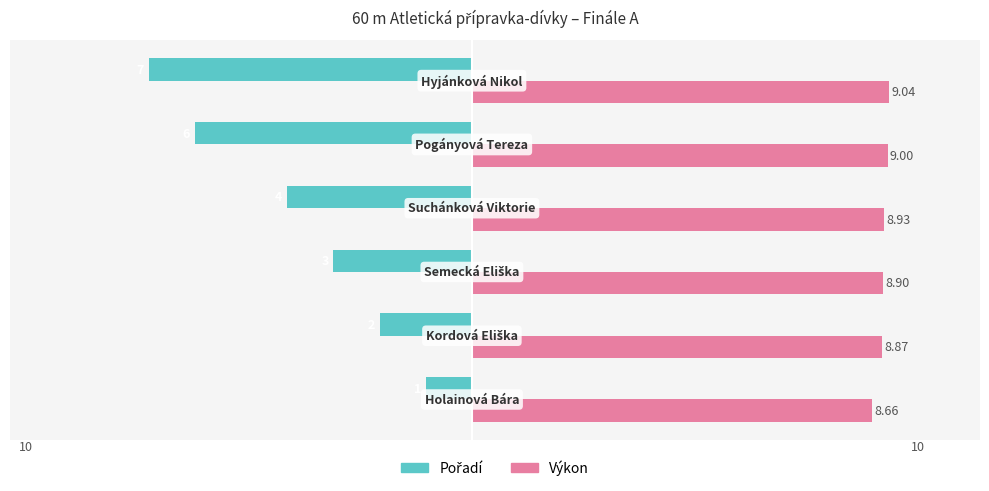

What position from the left is −5.0?

3